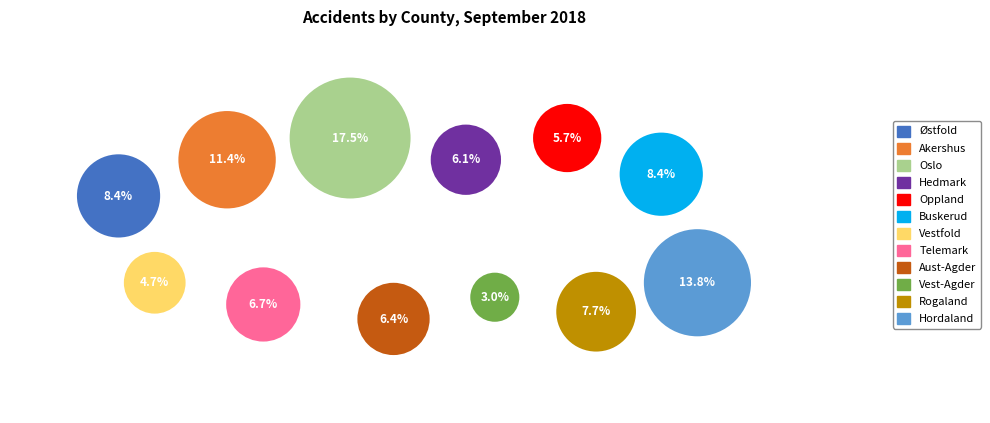

Which category has the biggest portion of the pie?

Oslo